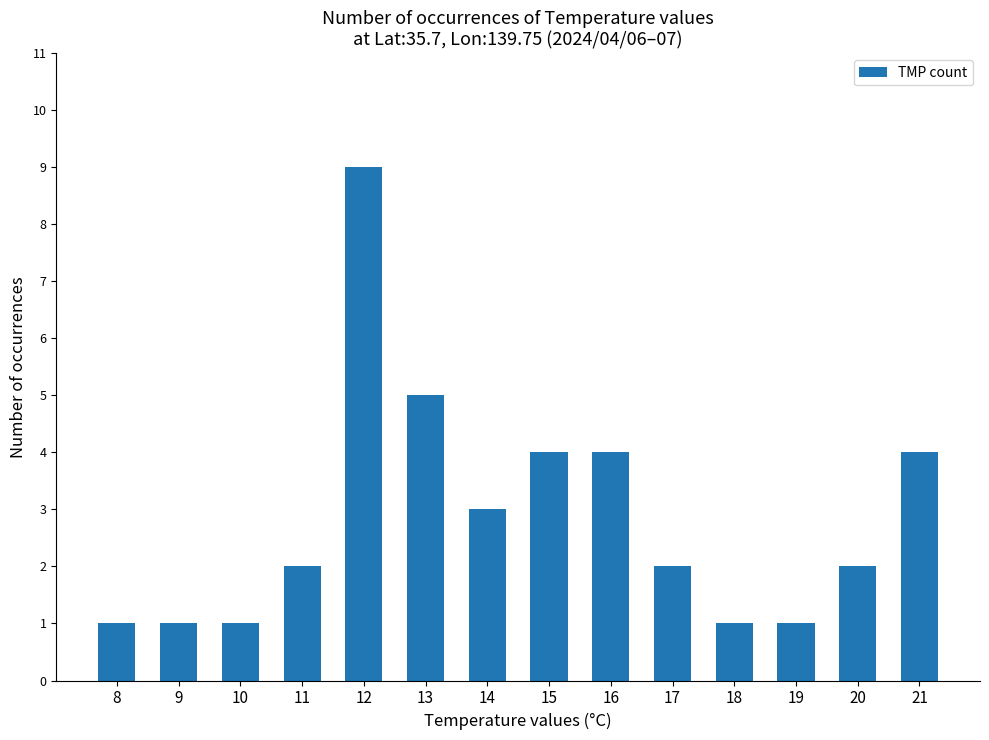

At which label is the value closest to 5?

13